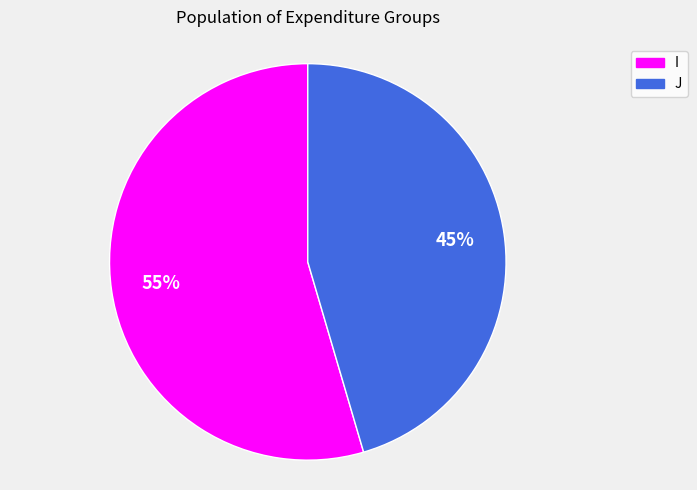

Which slice is the largest?

I